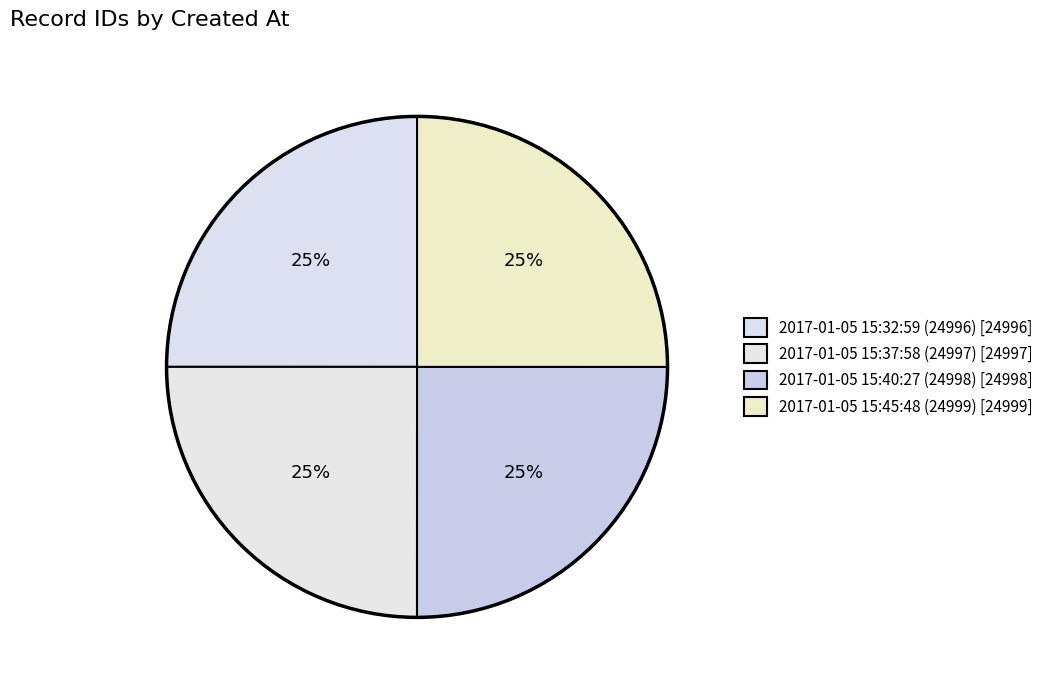

Is it true that 2017-01-05 15:40:27 is 18% of the pie?

False